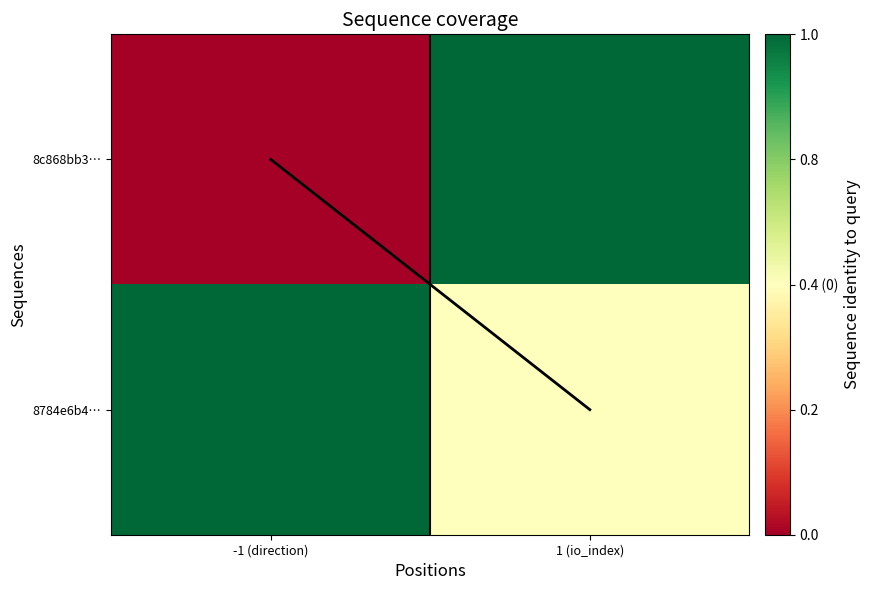

Between -1 (direction) and 1 (io_index), which series saw the biggest shift?

8c868bb3…